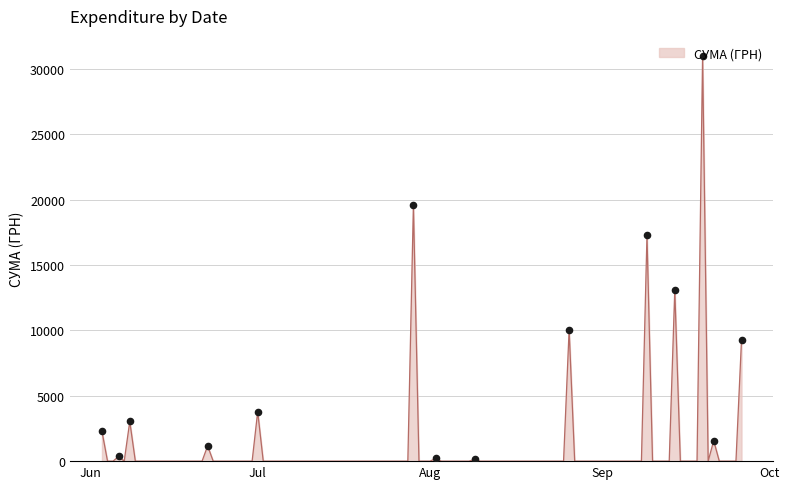

What is the maximum value shown in the chart?

30993.8